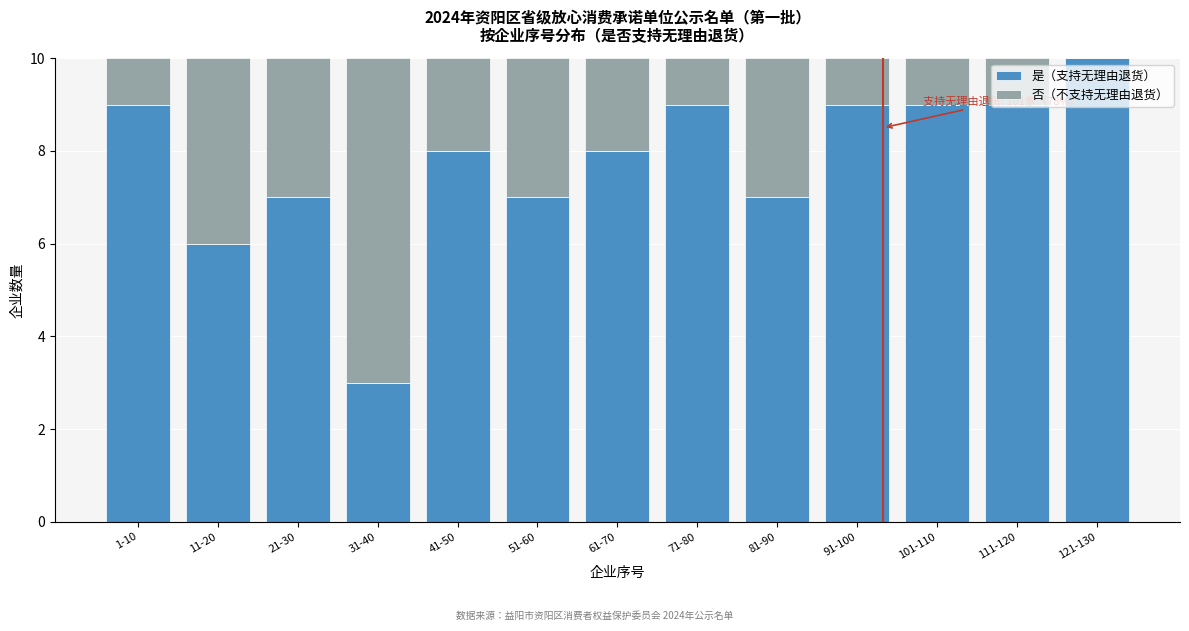

At which label does 是（支持无理由退货） reach its peak?

121-130